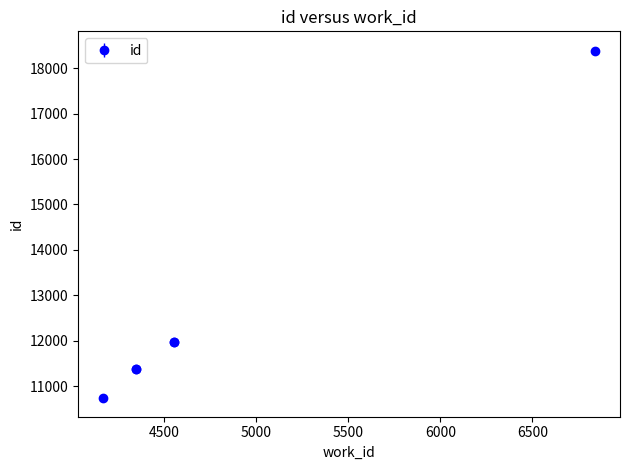

What is the ratio of the value at 4555 to the value at 4165?

1.1